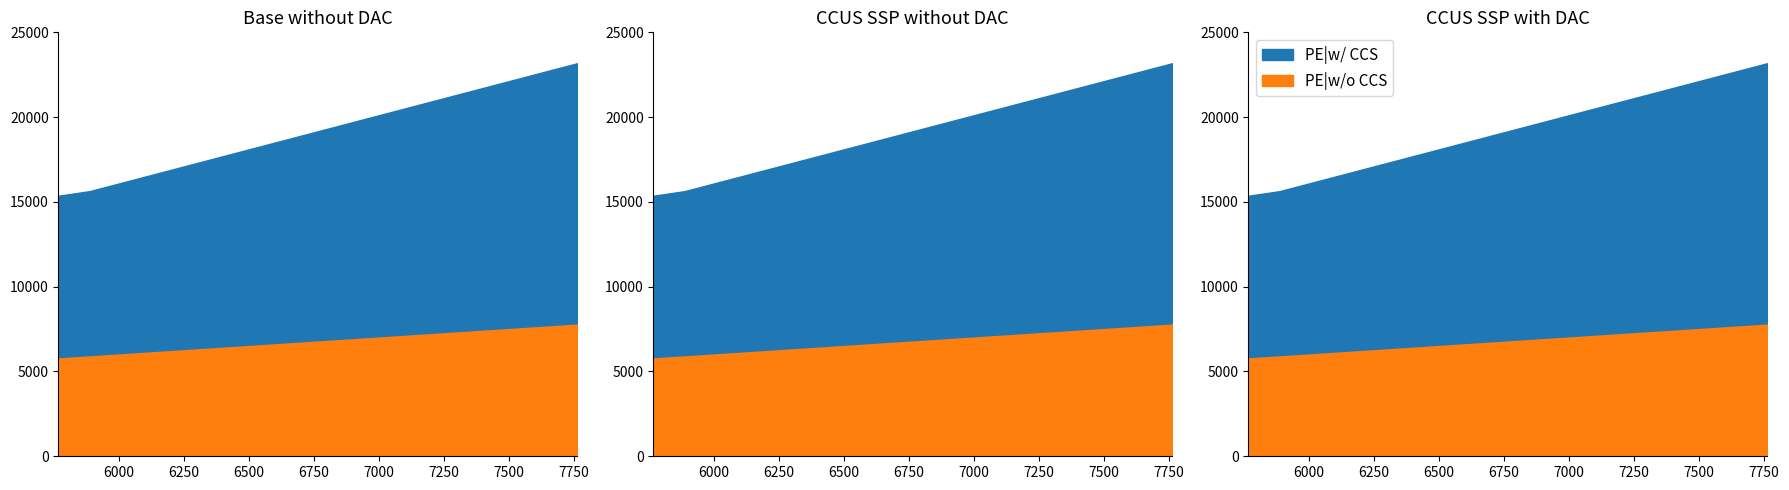

What is the maximum value for PE|w/o CCS?

7762